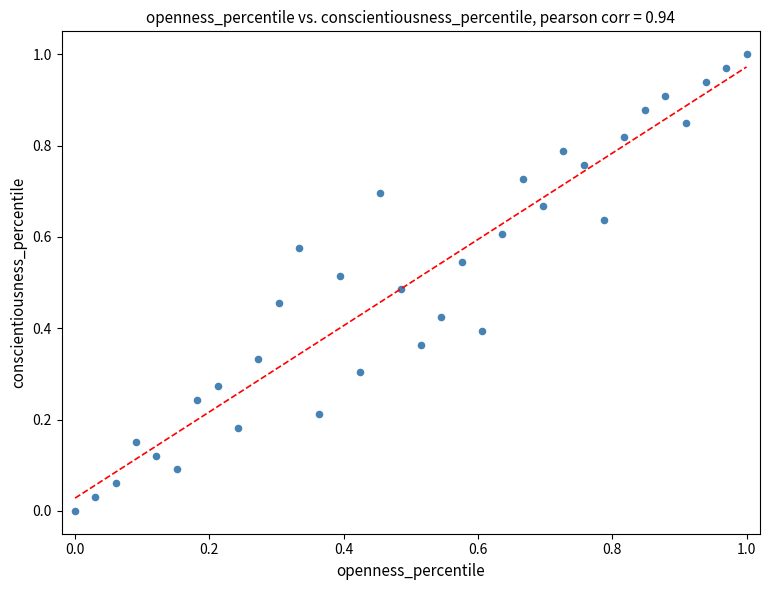

How many data points are displayed?

34